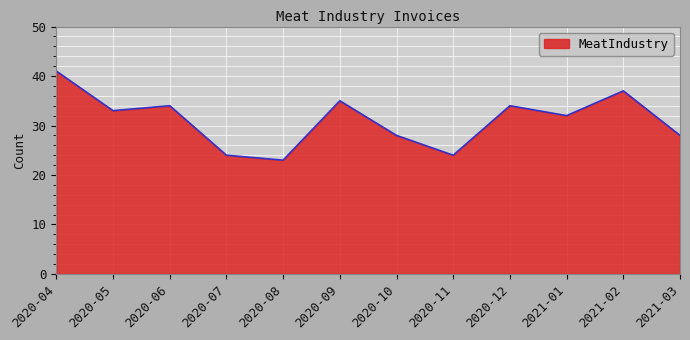

What is the average value?

31